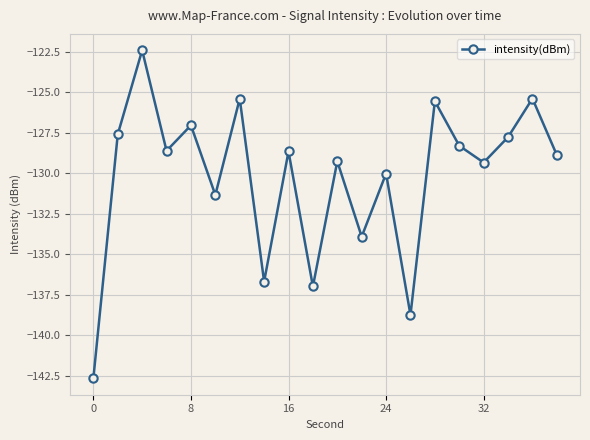

What is the value of the 7th point from the left?

-125.4